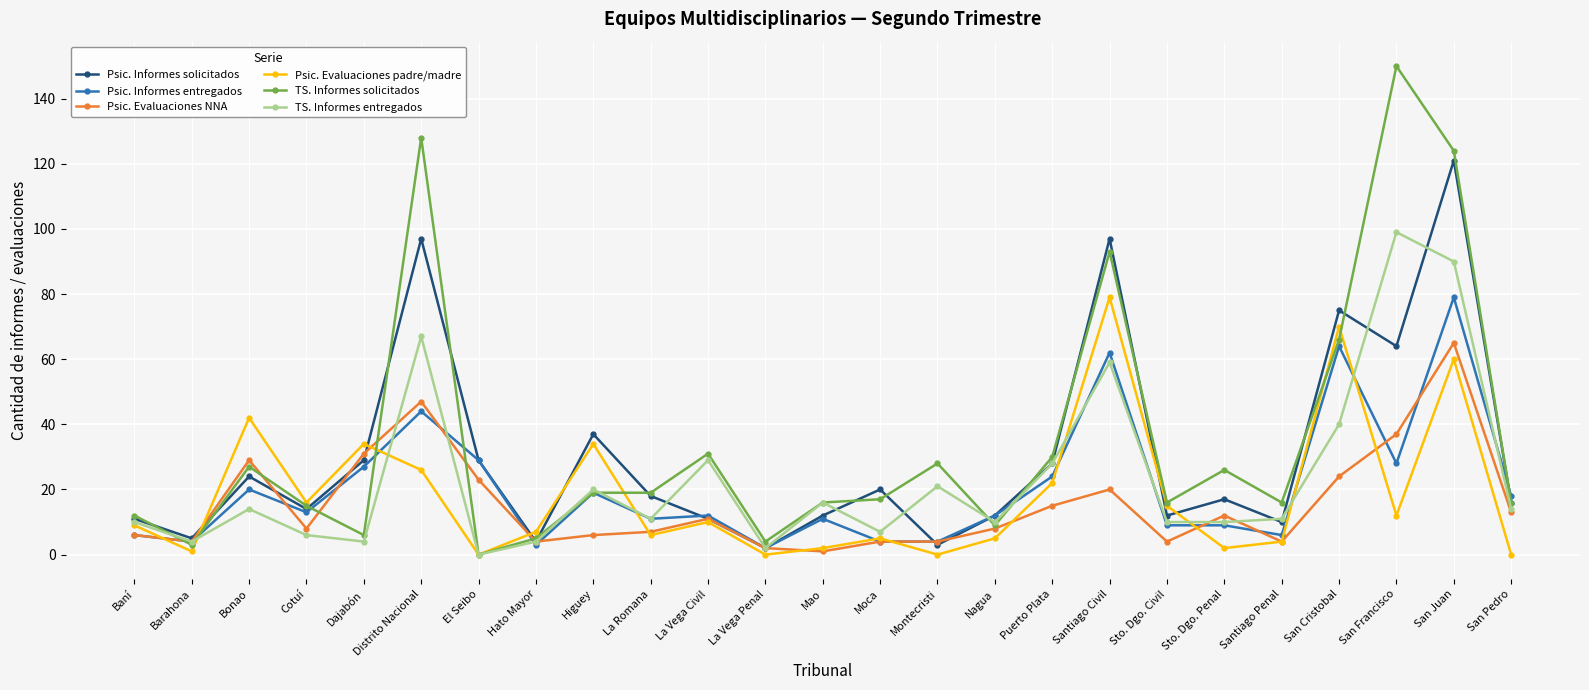

Reading left to right, transcribe all the data shown in this chart.

Psic. Informes solicitados: 11	5	24	14	29	97	29	4	37	18	11	2	12	20	3	12	28	97	12	17	10	75	64	121	16
Psic. Informes entregados: 6	4	20	13	27	44	29	3	19	11	12	2	11	4	4	12	24	62	9	9	6	64	28	79	18
Psic. Evaluaciones NNA: 6	4	29	8	31	47	23	4	6	7	11	2	1	4	4	8	15	20	4	12	4	24	37	65	13
Psic. Evaluaciones padre/madre: 9	1	42	16	34	26	0	7	34	6	10	0	2	5	0	5	22	79	15	2	4	70	12	60	0
TS. Informes solicitados: 12	3	27	15	6	128	0	5	19	19	31	4	16	17	28	9	30	93	16	26	16	66	150	124	16
TS. Informes entregados: 10	4	14	6	4	67	0	4	20	11	29	2	16	7	21	10	28	59	10	10	11	40	99	90	14